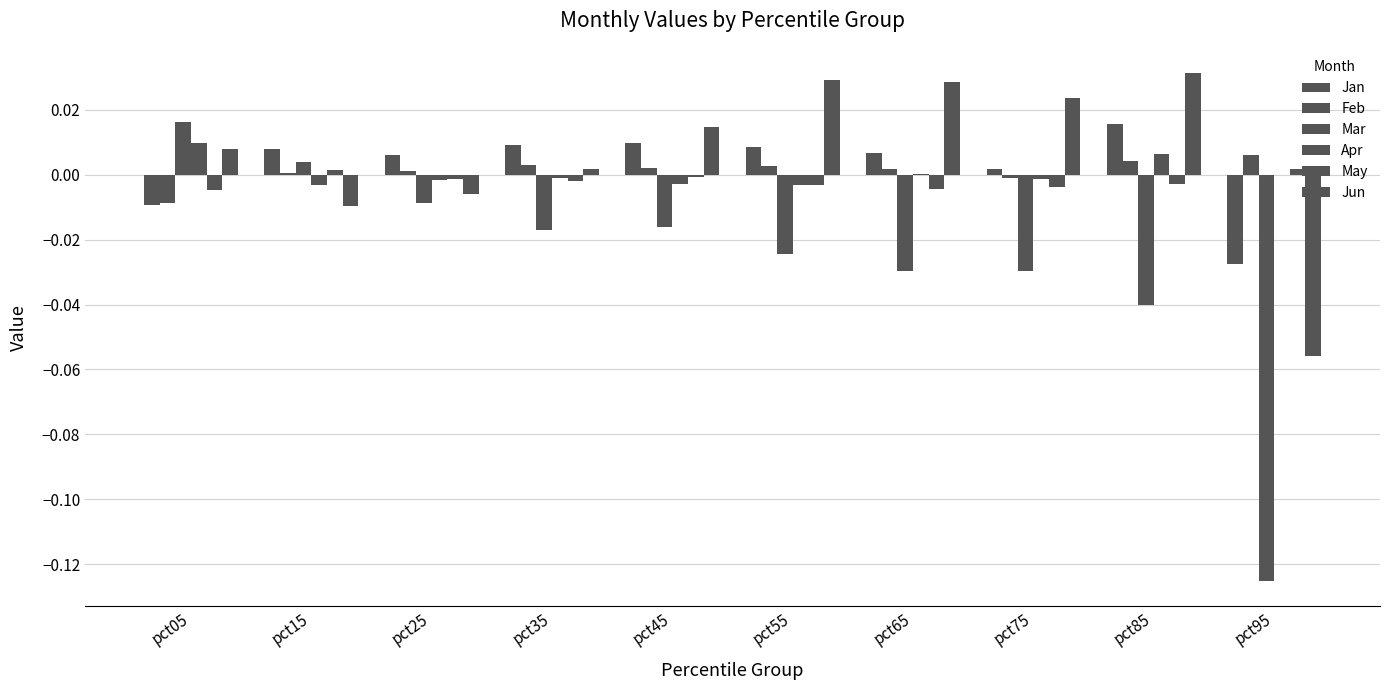

Where does the Apr series first go above 0?

pct05